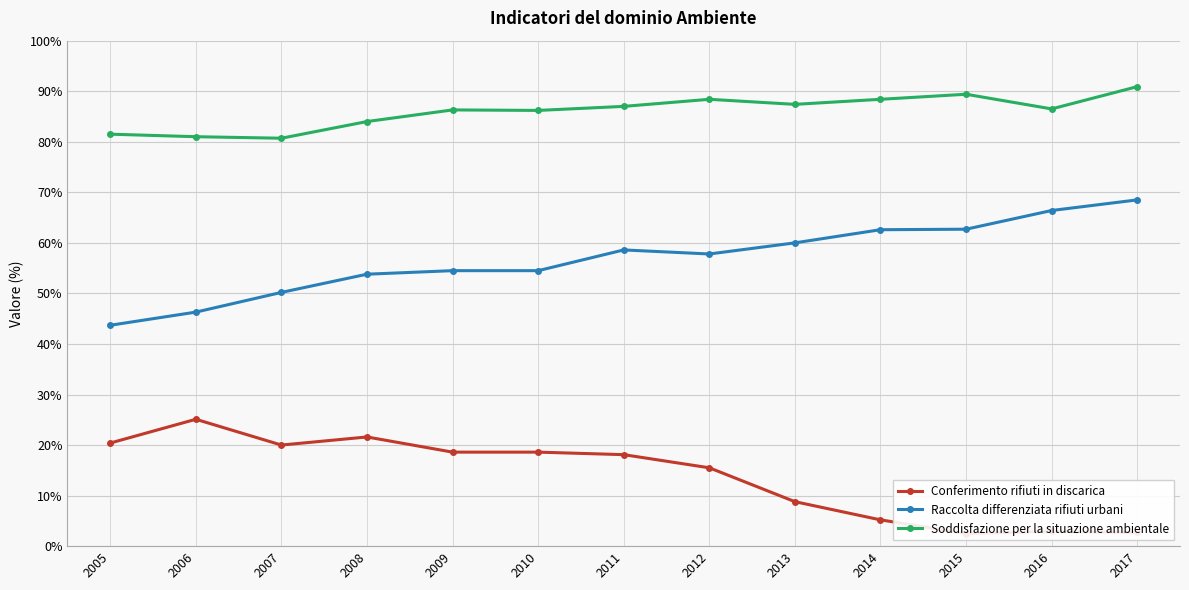

Which label corresponds to the smallest value in the chart?

2015